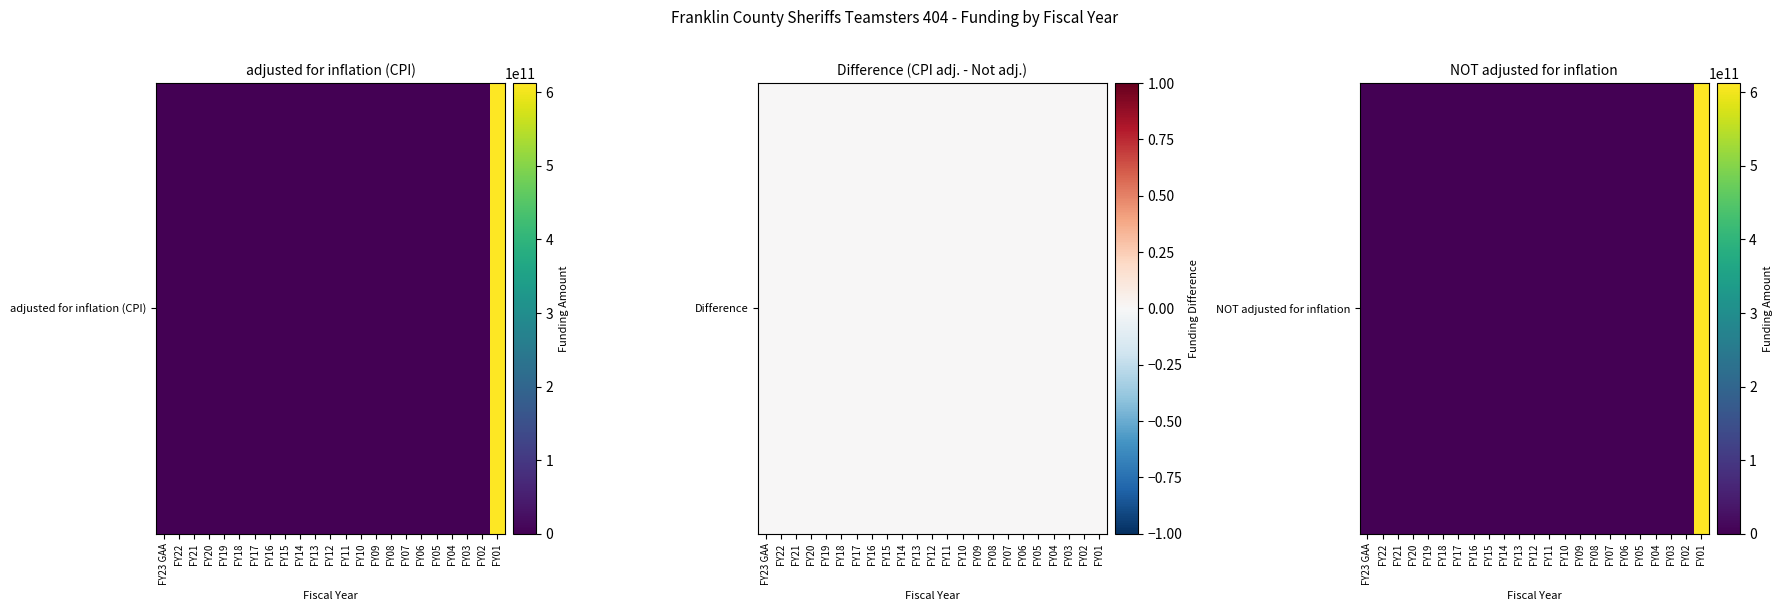

Reading right to left, transcribe all the data shown in this chart.

612497365000	0	0	0	0	0	0	0	0	0	0	0	0	0	0	0	0	0	0	0	0	0	0